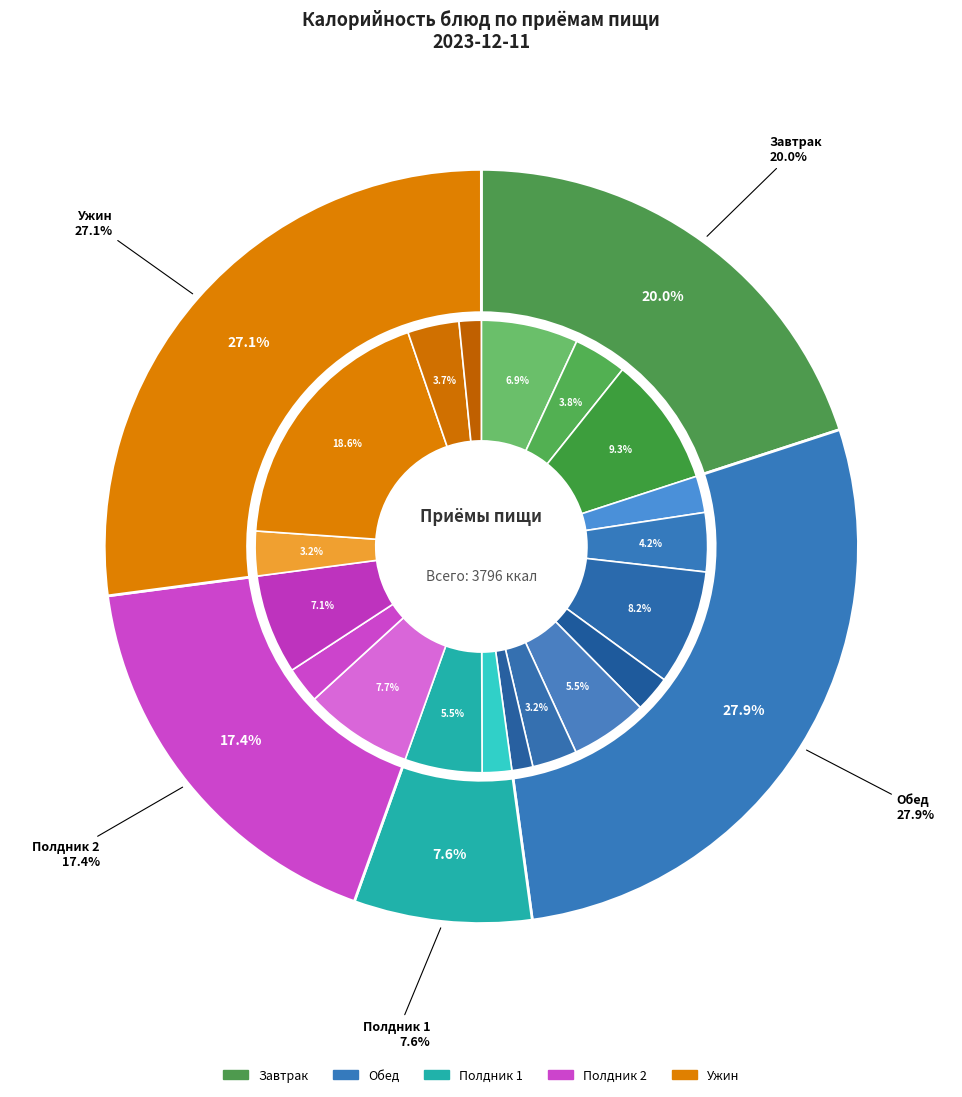

What is the largest slice in the pie chart?

запеканка из творога с вареньем